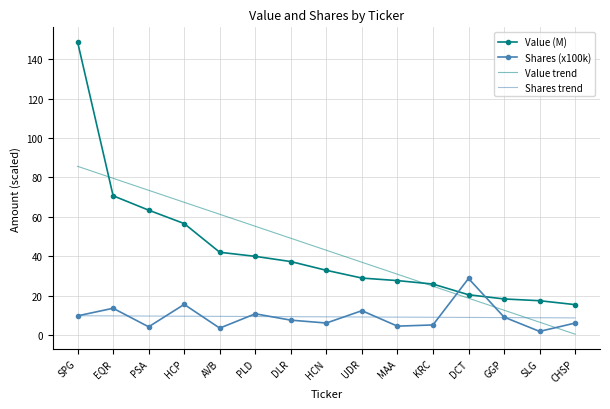

What is the greatest value displayed?

148.8